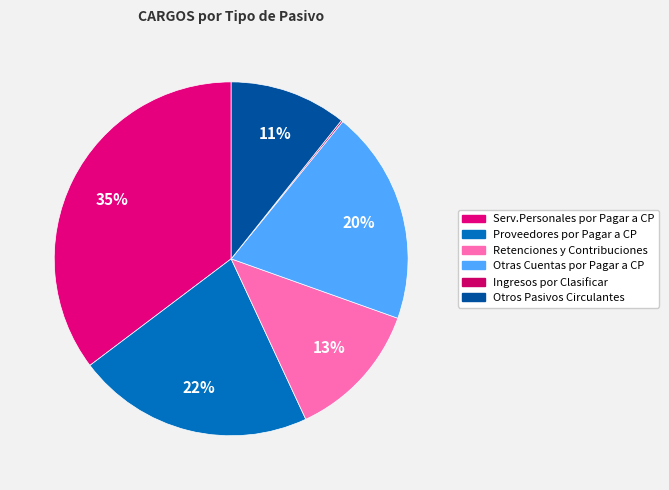

Which category has the smallest portion of the pie?

Ingresos por Clasificar